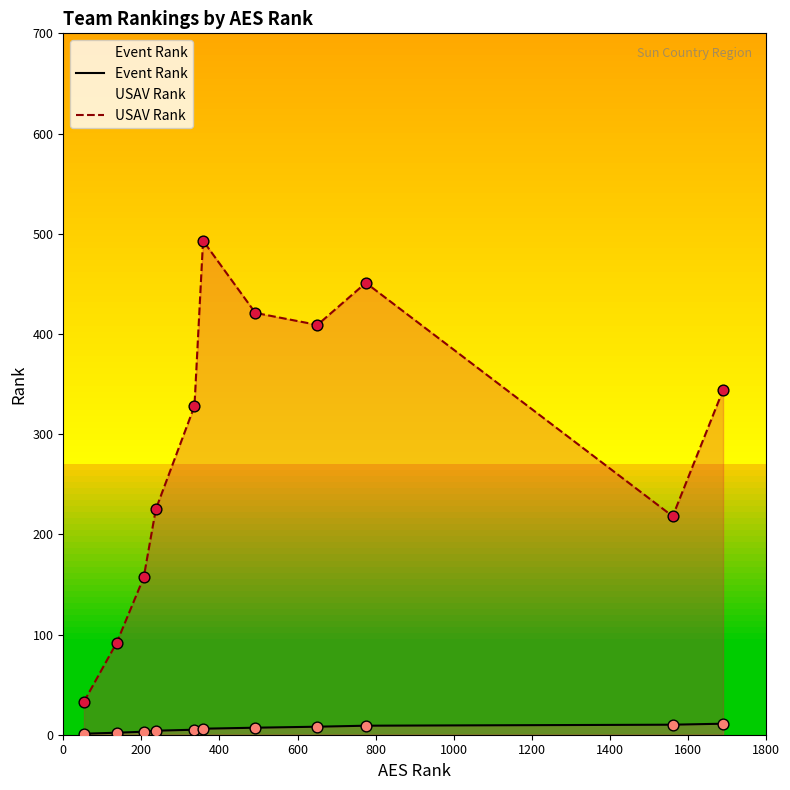

Which series reaches the maximum Y coordinate?

USAV Rank